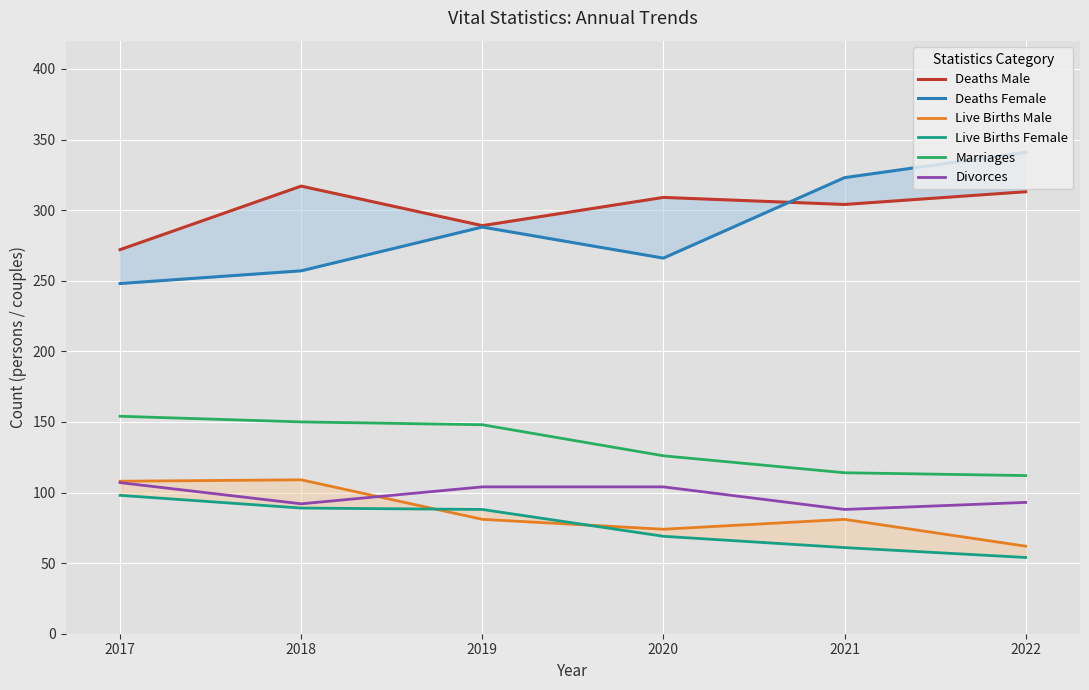

What is the total value across all series at 2022?

975